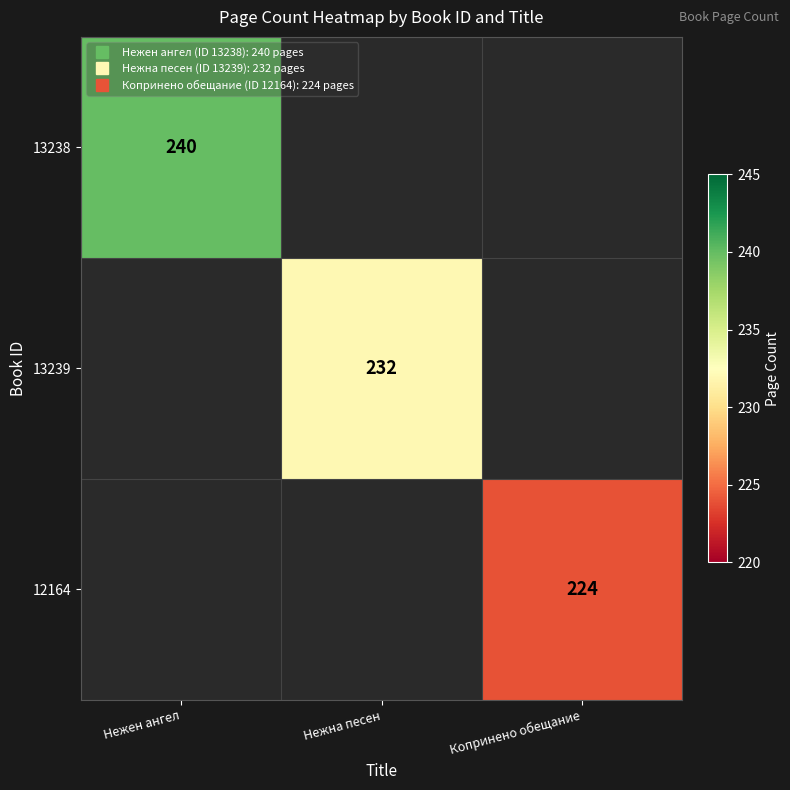

At which label does 13238 reach its minimum?

Нежен ангел